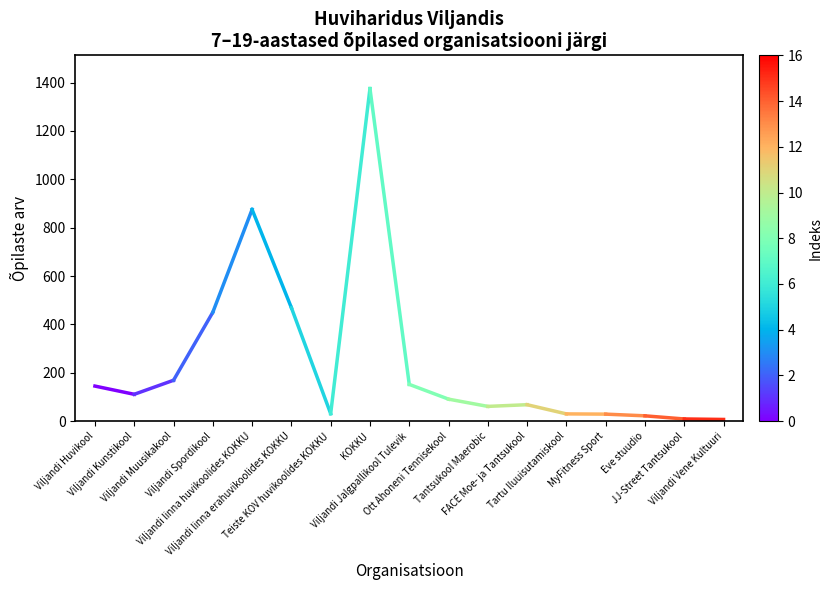

Reading right to left, list all the values displayed in this chart.

Viljandi Kunstikool=111	Viljandi Huvikool=145